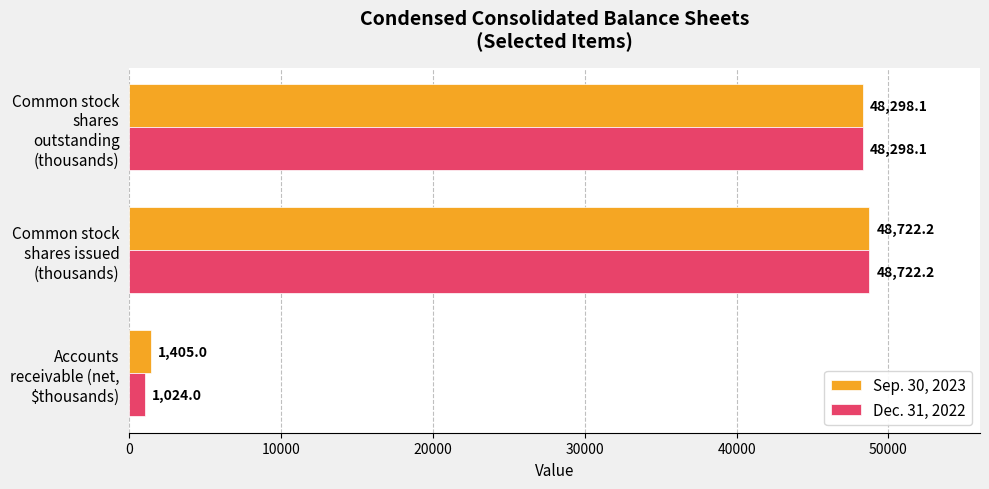

What is the difference between the second highest and minimum values in the Dec. 31, 2022 series?

47274.1